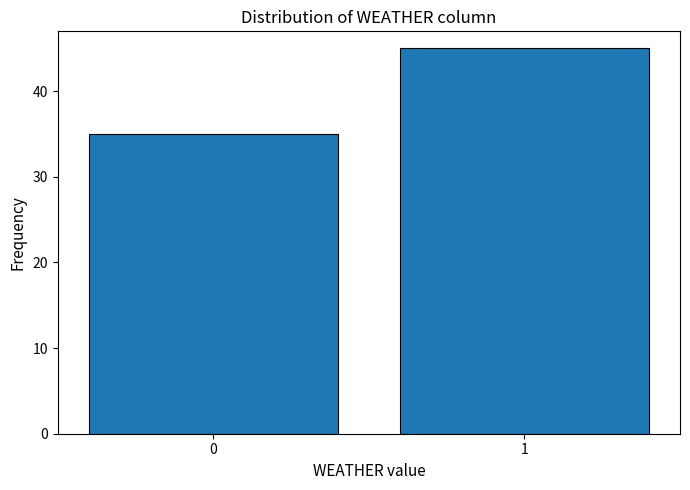

Reading right to left, what are all the values shown in this chart?

45	35